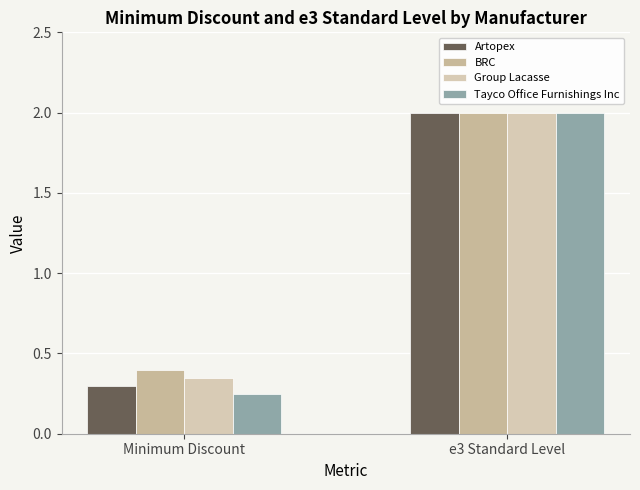

What are all the series names shown in the legend?

Artopex, BRC, Group Lacasse, Tayco Office Furnishings Inc